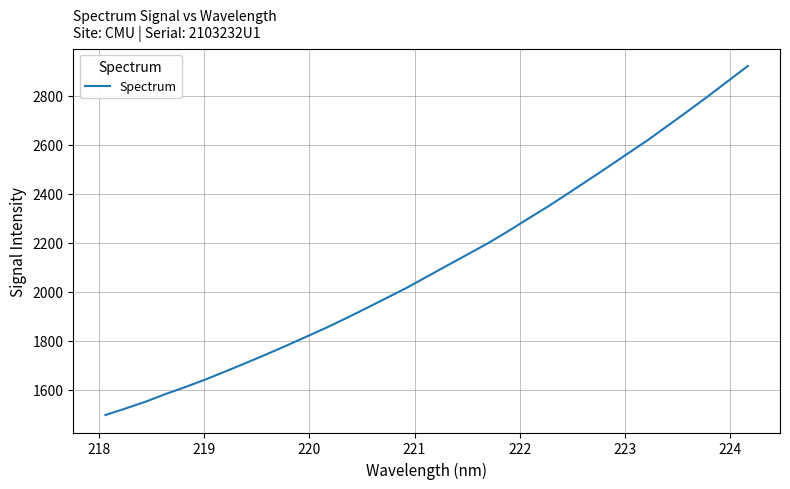

What is the difference between the maximum and minimum values?

1426.0